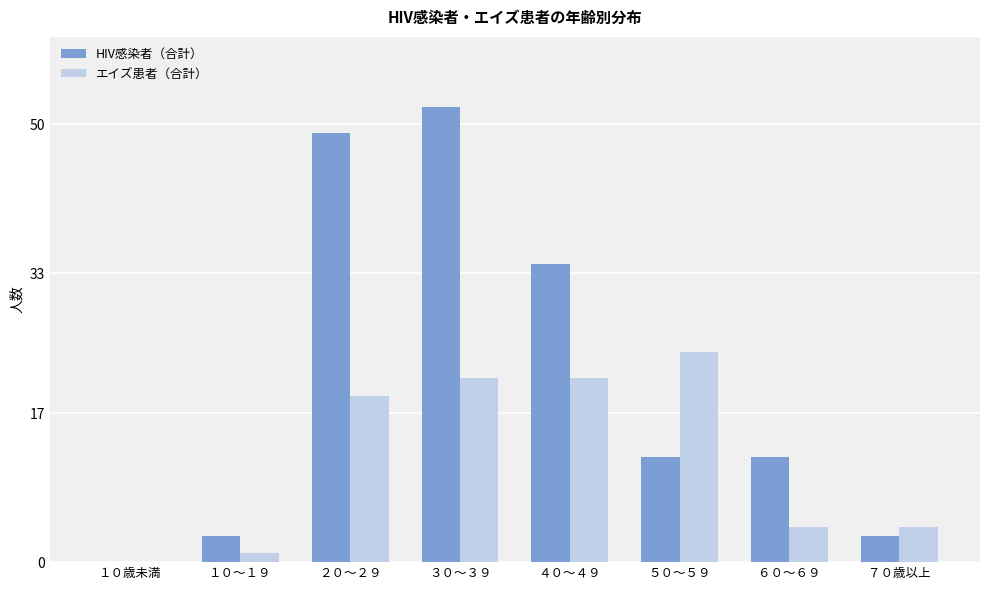

Between ５０～５９ and ７０歳以上, which series saw the biggest shift?

エイズ患者（合計）